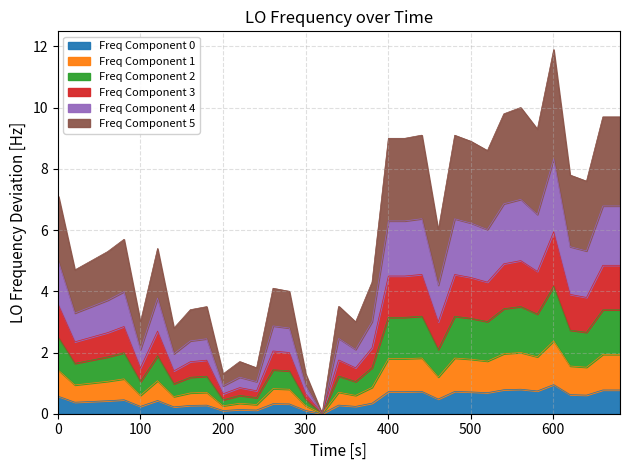

True or false: the data has more than 0 interior local peaks.

True